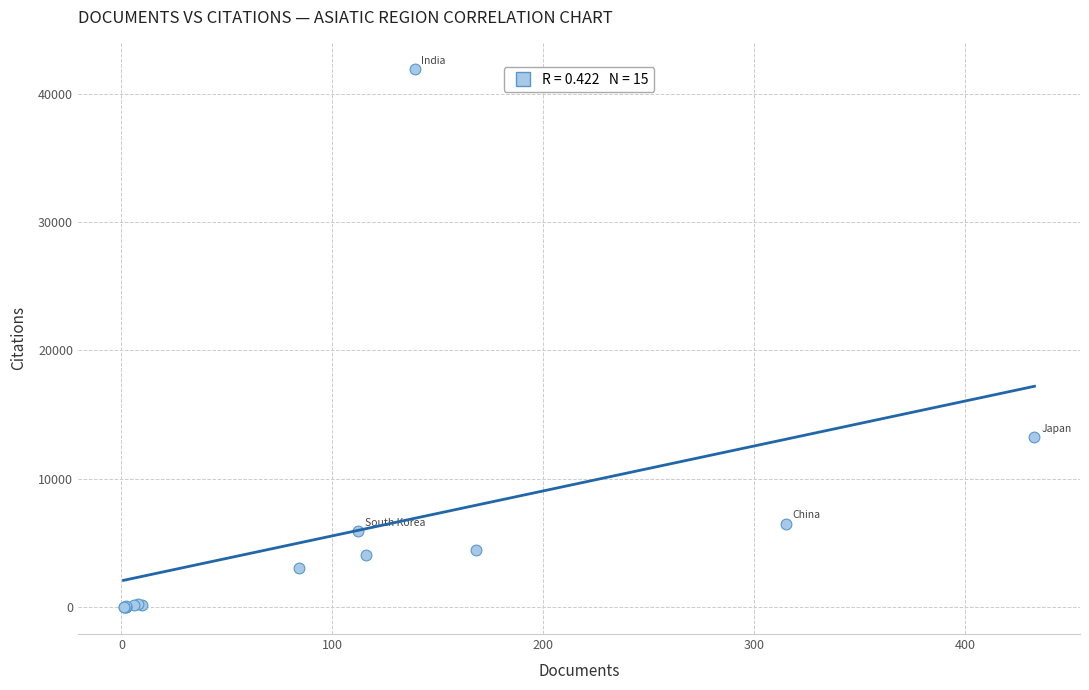

What Y value in the scatter plot is closest to 20941?

13219